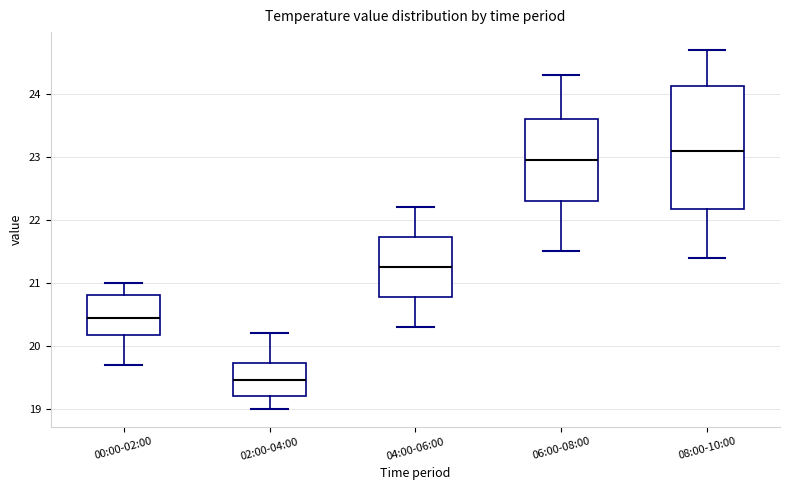

Which box's median line is the highest?

08:00-10:00